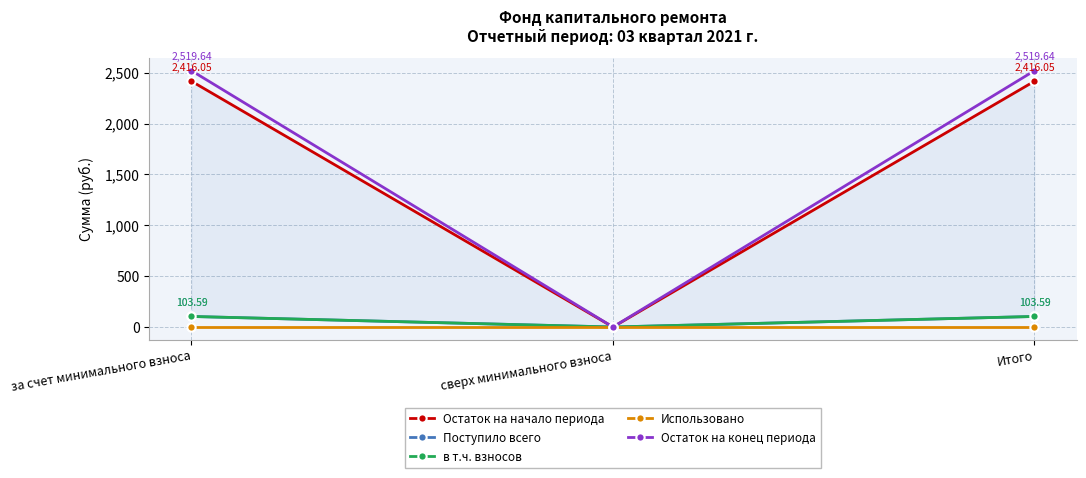

At which category is the sum across all series the highest?

за счет минимального взноса